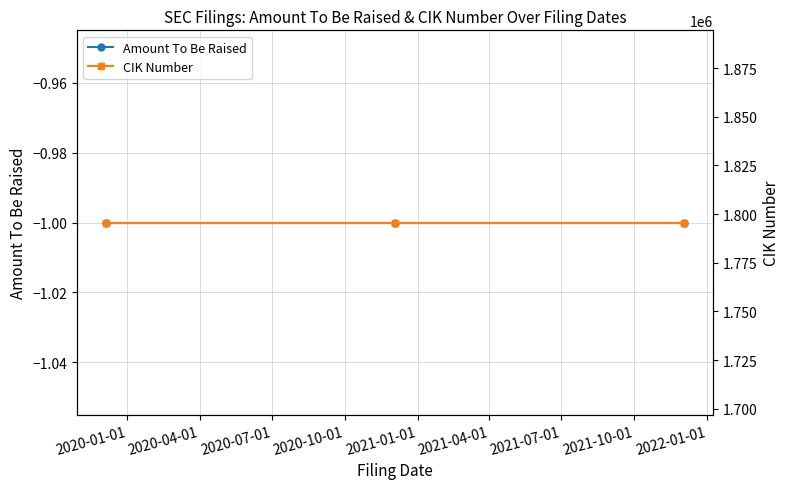

The value of CIK Number at 2020-04-01 is 723194. True or false?

False